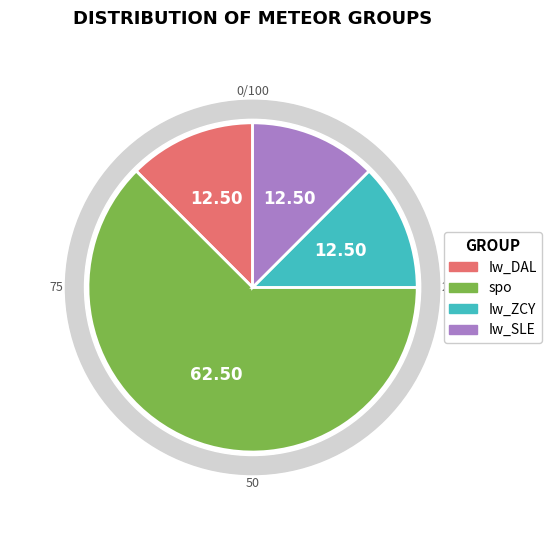

What is the ratio of the value at spo to the value at Iw_ZCY?

5.0